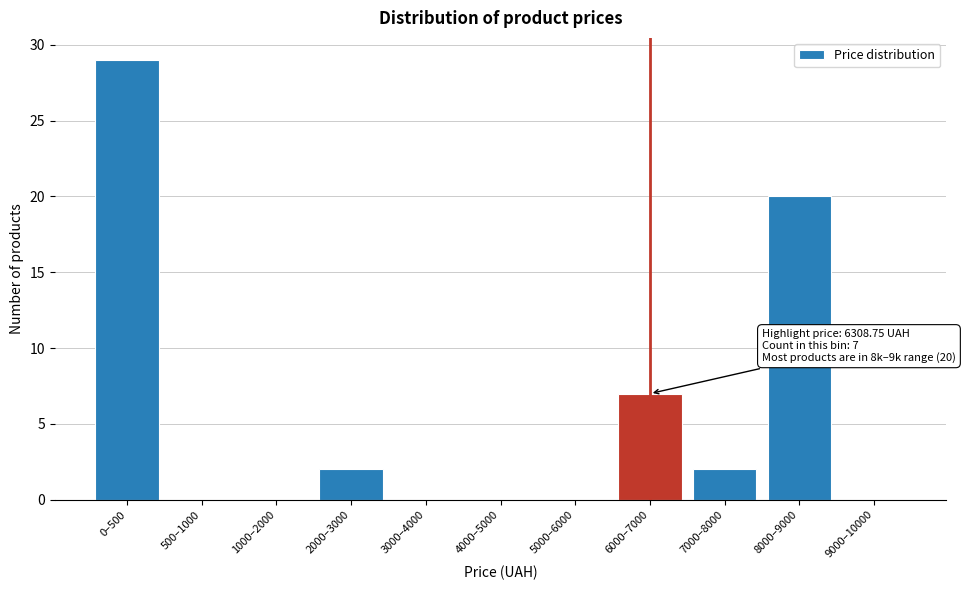

Reading left to right, list all the values displayed in this chart.

0–500=29	500–1000=0	1000–2000=0	2000–3000=2	3000–4000=0	4000–5000=0	5000–6000=0	6000–7000=7	7000–8000=2	8000–9000=20	9000–10000=0